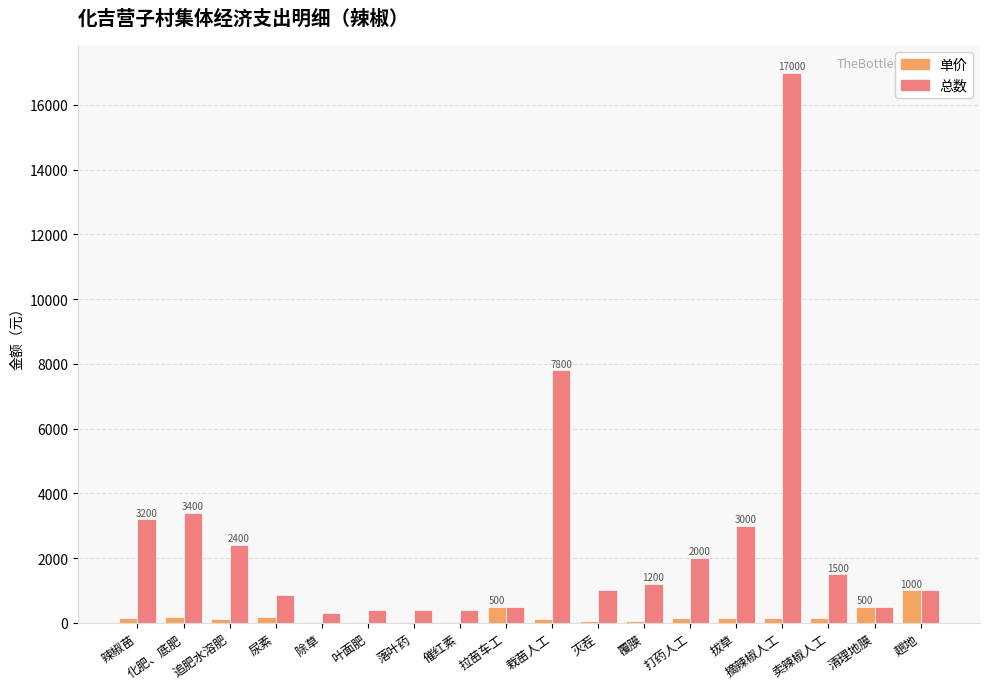

What is the sum of all 单价 values?

3535